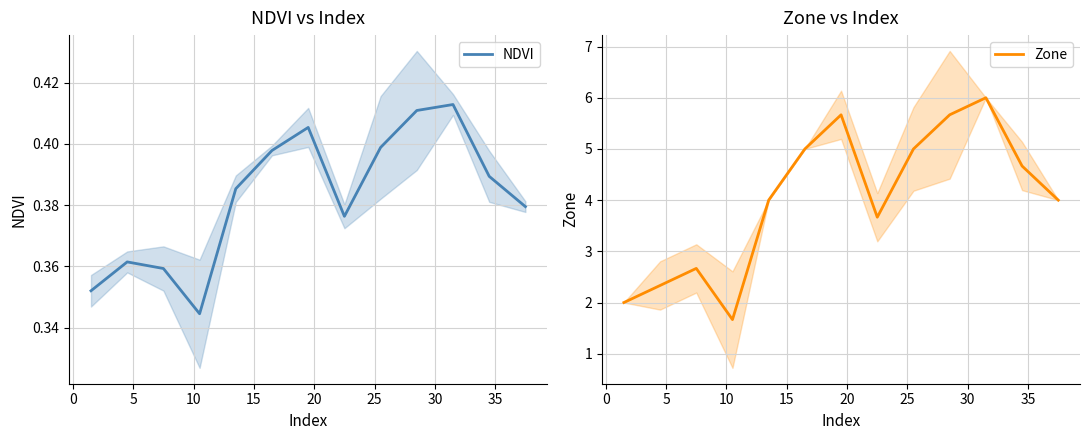

True or false: NDVI and Zone intersect in this chart.

False